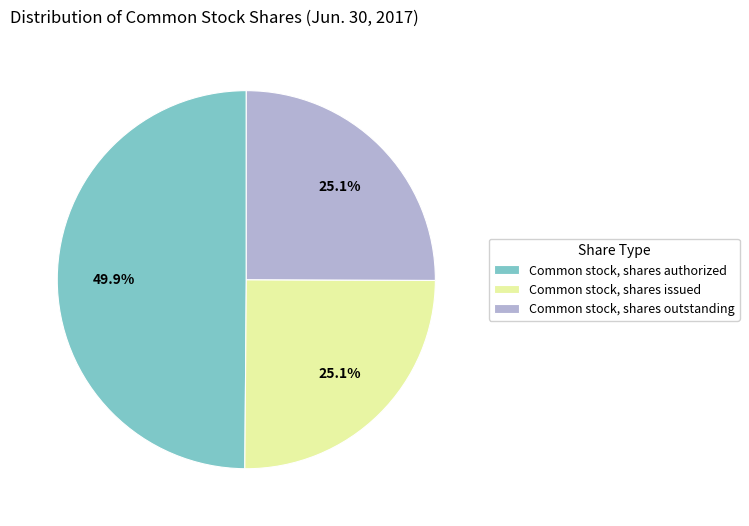

Which category has the biggest portion of the pie?

Common stock, shares authorized